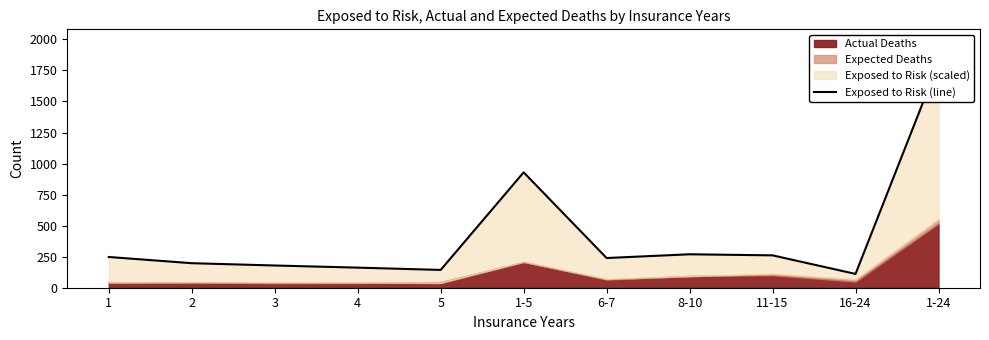

Rank the categories by value from lowest to highest.

16-24, 5, 4, 3, 2, 6-7, 1, 11-15, 8-10, 1-5, 1-24